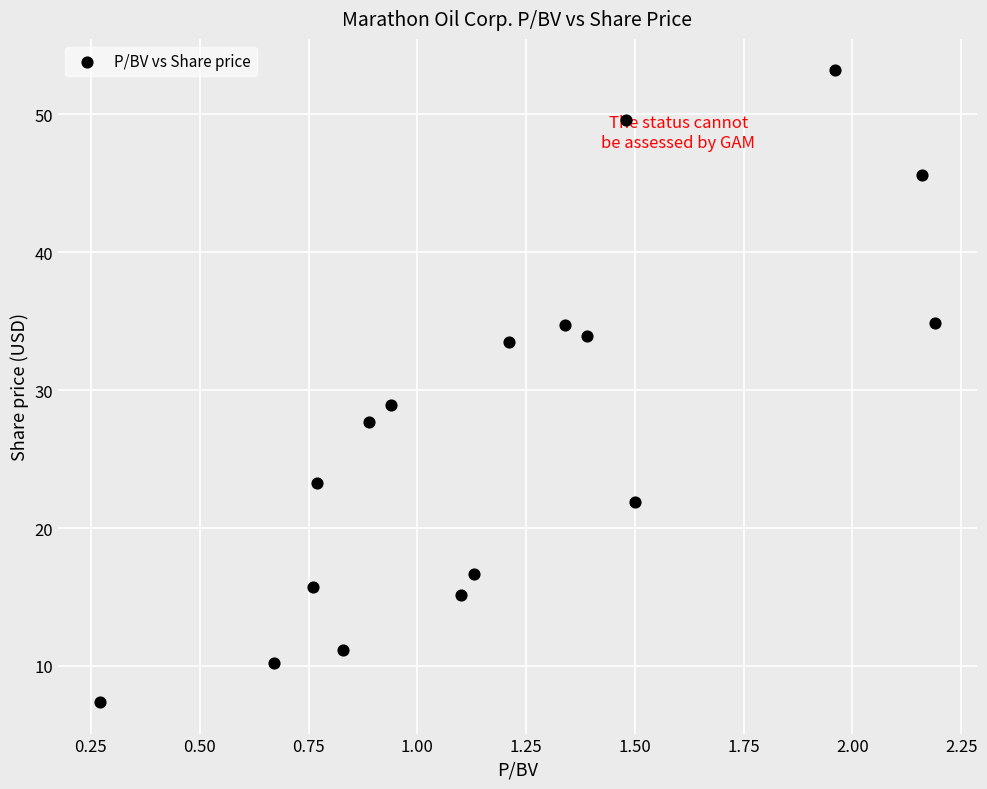

What is the range of X values (max minus min)?

1.9